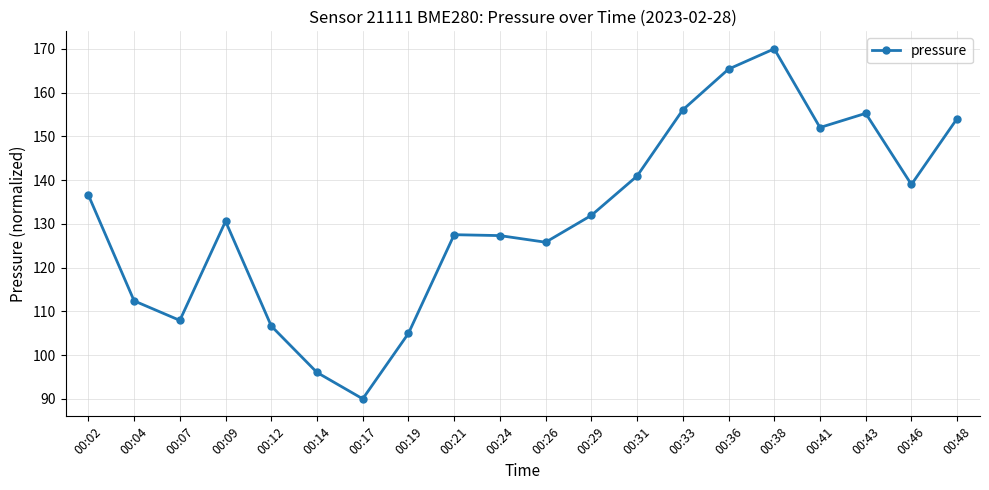

What is the average value?

131.5